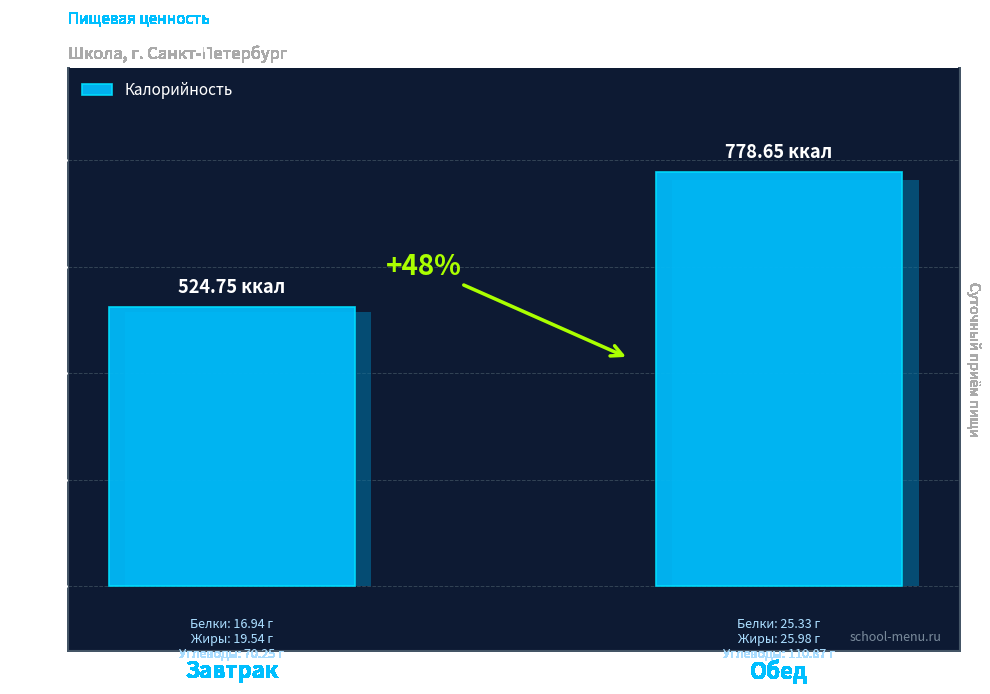

True or false: the data shows 497.8 at Обед.

False